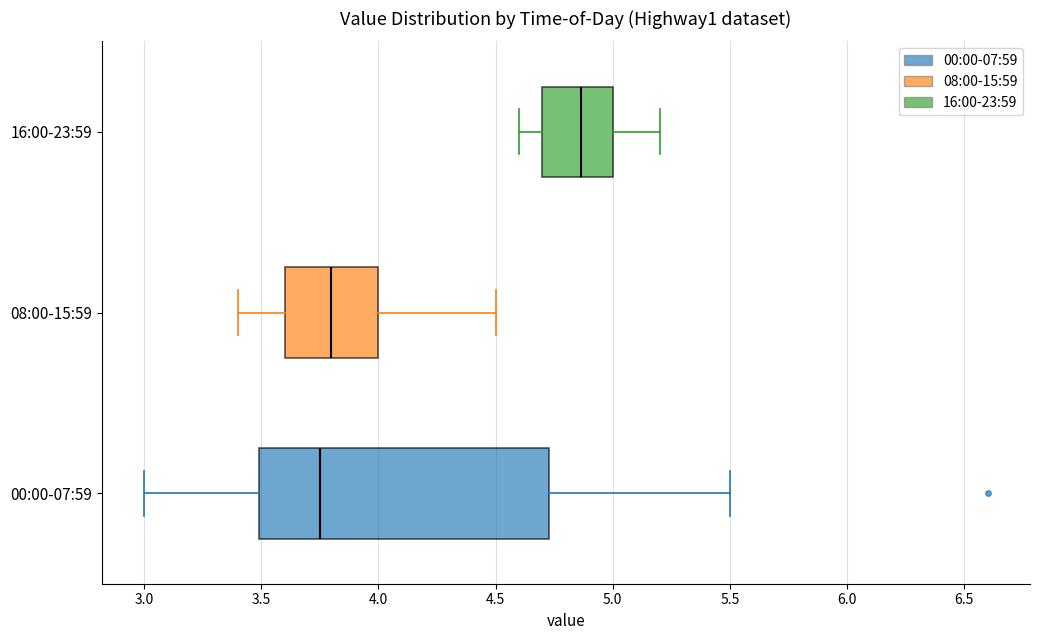

Comparing the boxes themselves (not the whiskers), which one is the widest?

00:00-07:59